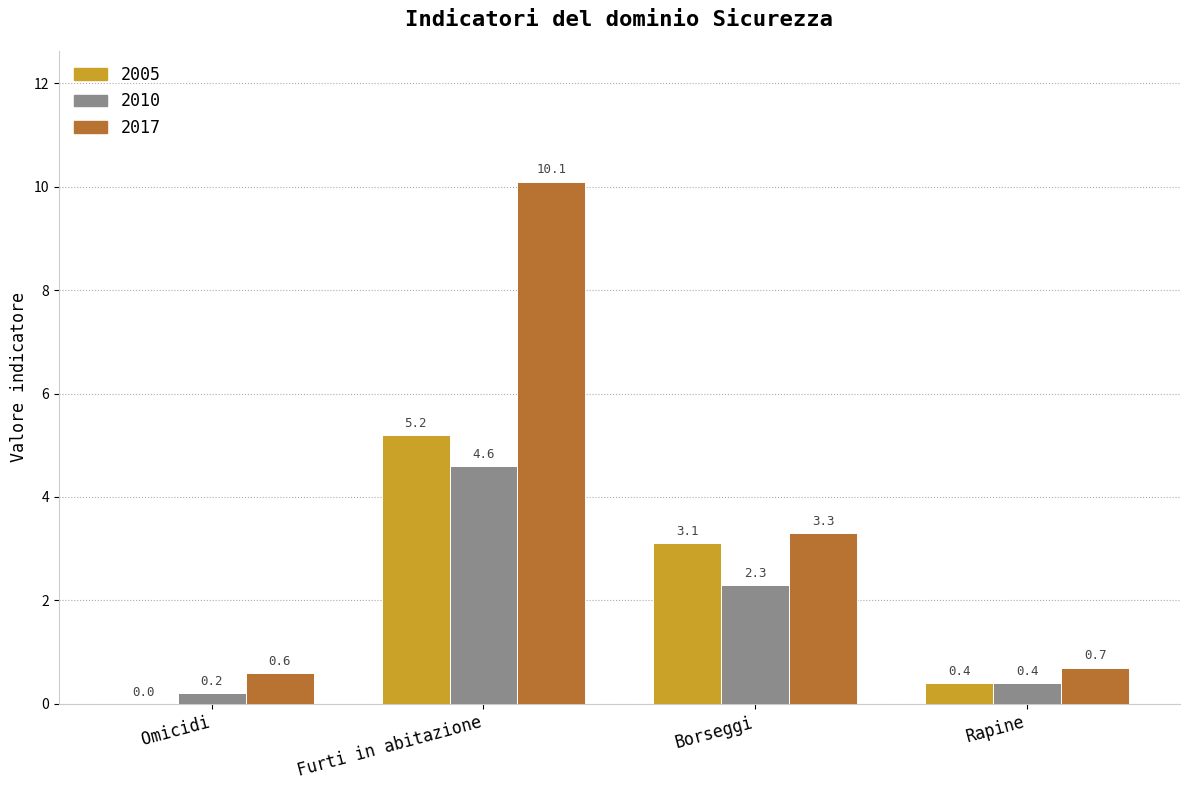

What is the maximum value shown in the chart?

10.1